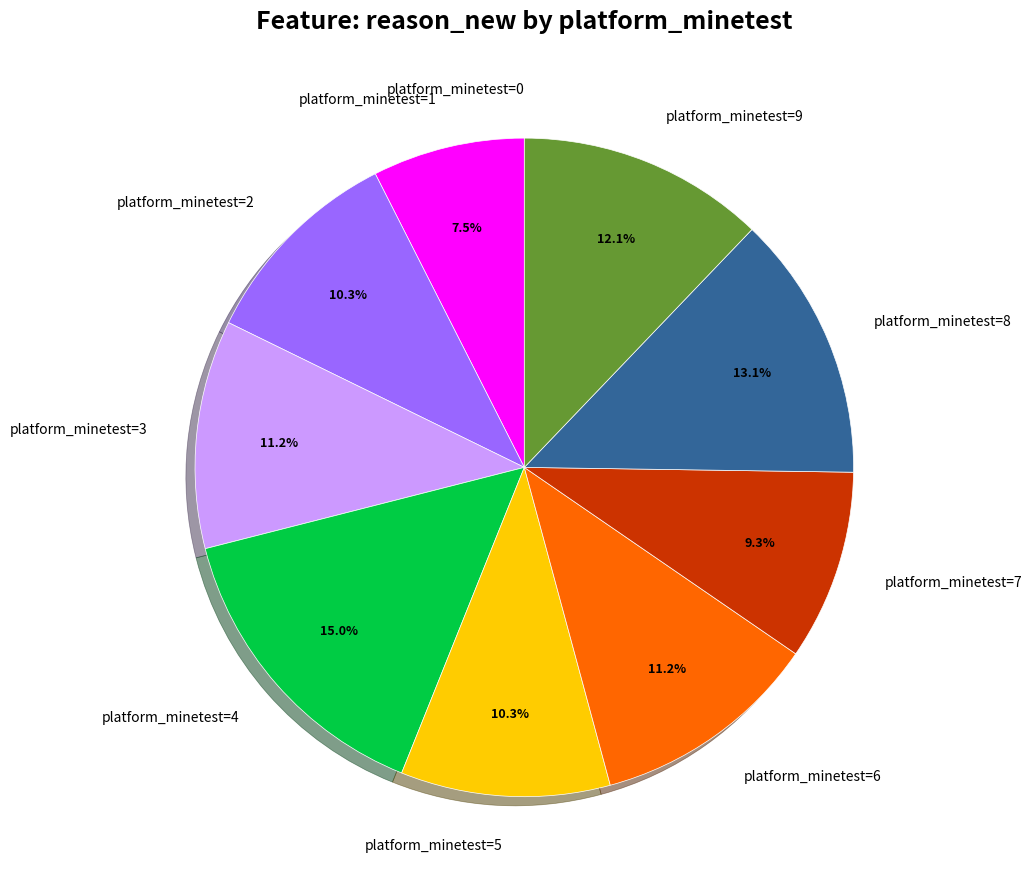

Which slice is the largest?

platform_minetest=4